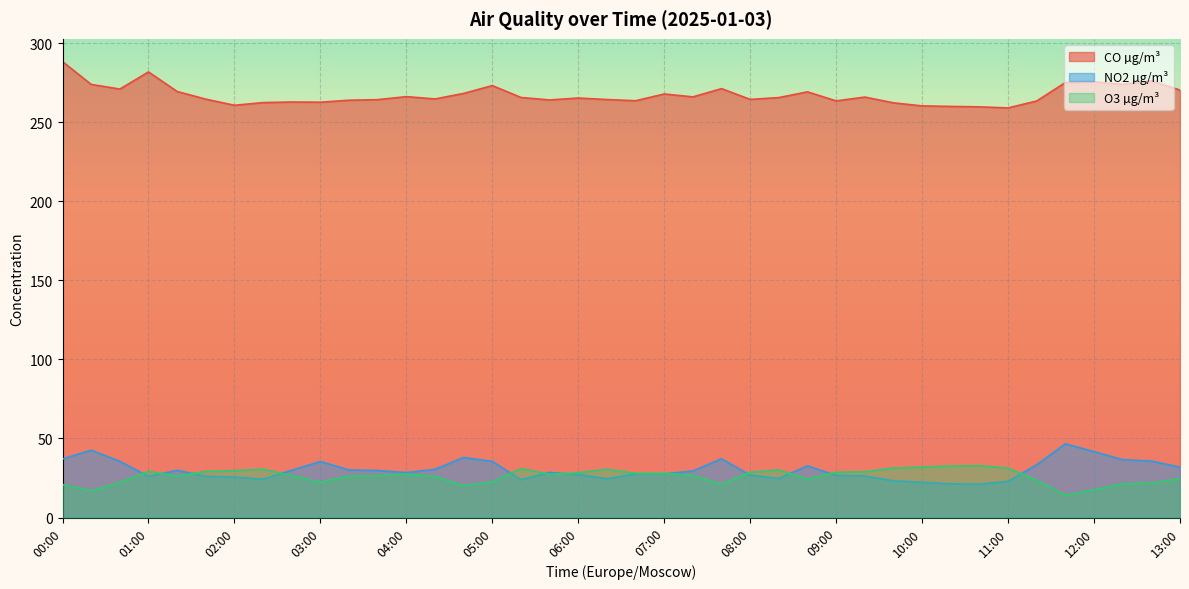

The value of O3 µg/m³ at 05:40 is 27.4. True or false?

True